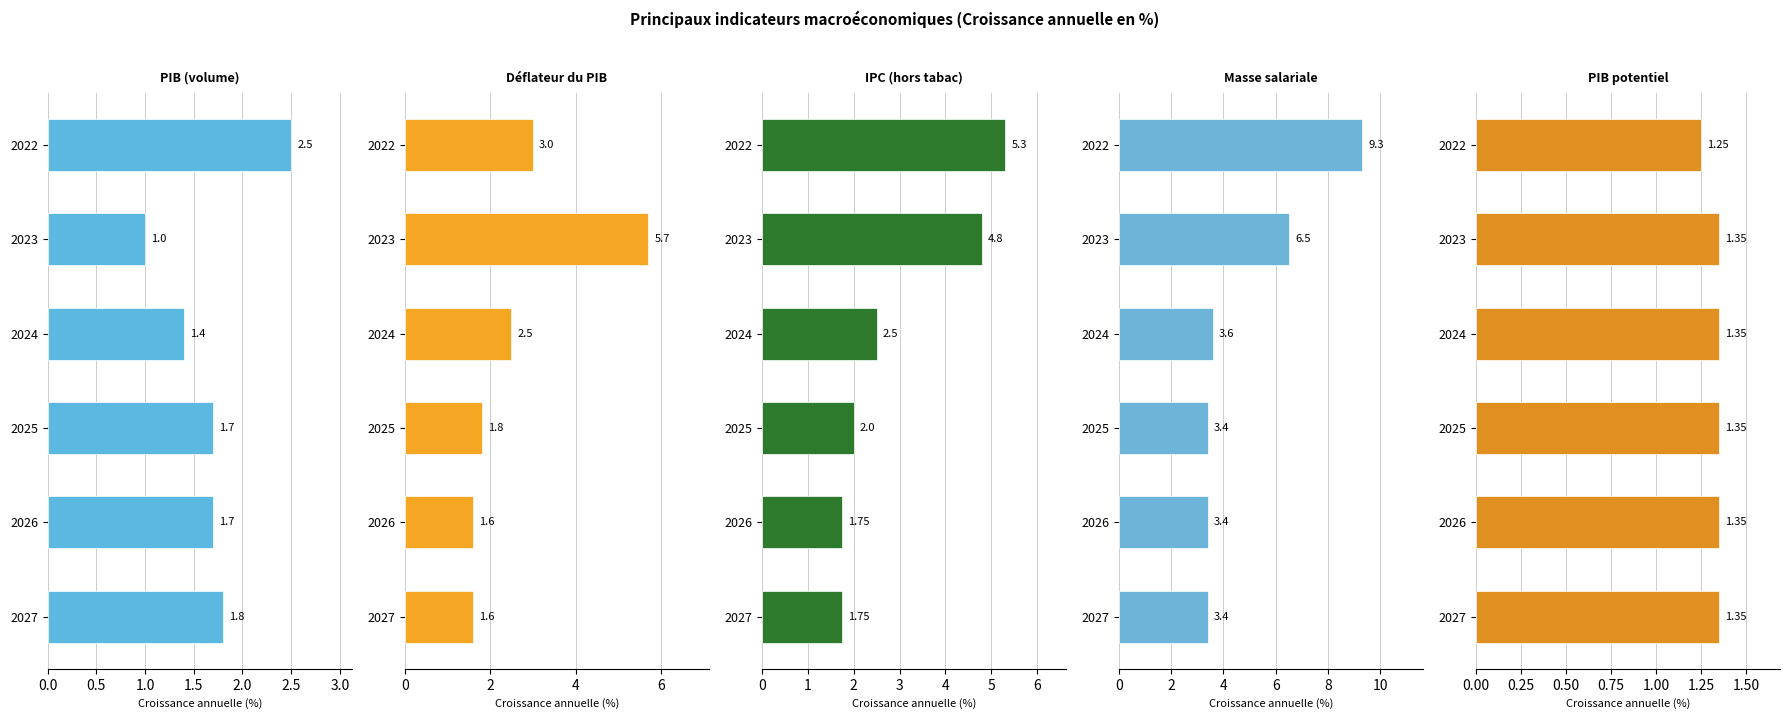

Is it true that PIB potentiel equals 1.4 at 2026?

True